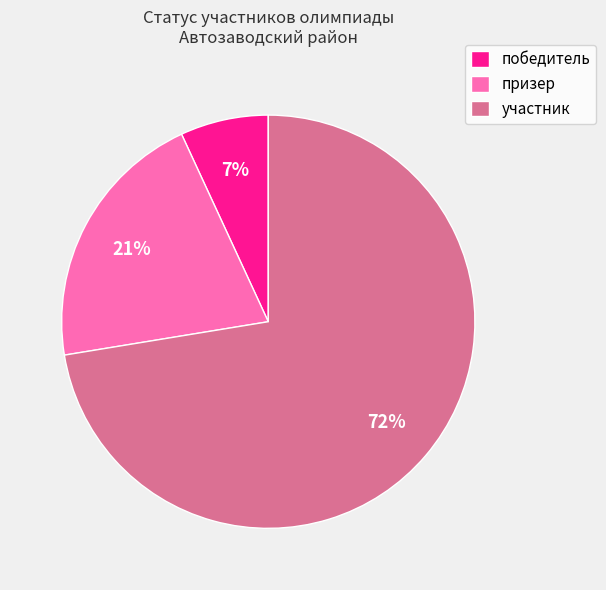

Combined, do призер and победитель account for over 50%?

No